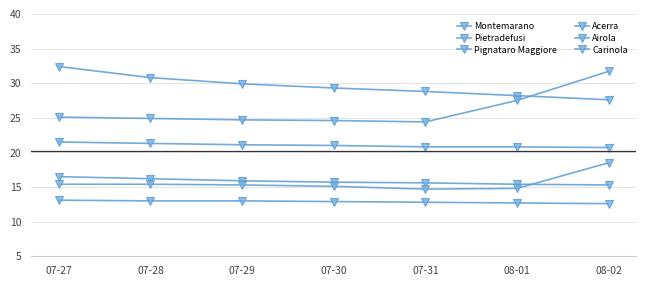

How many data points does each series have?

7